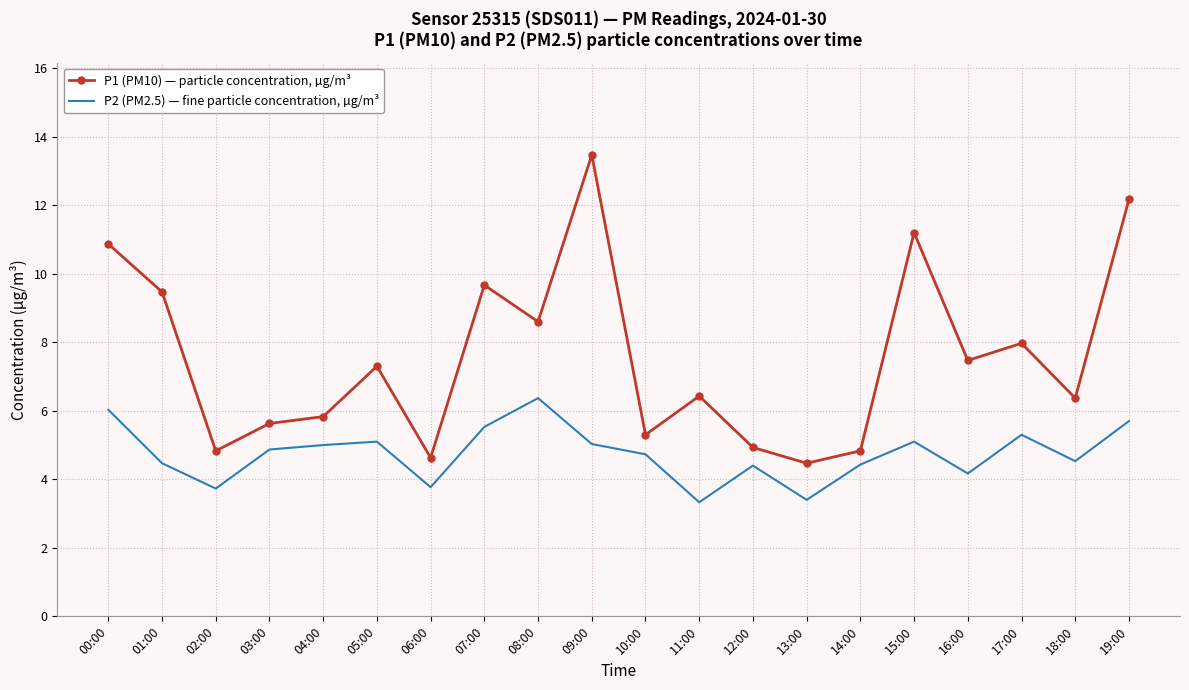

How many series are shown in this chart?

2